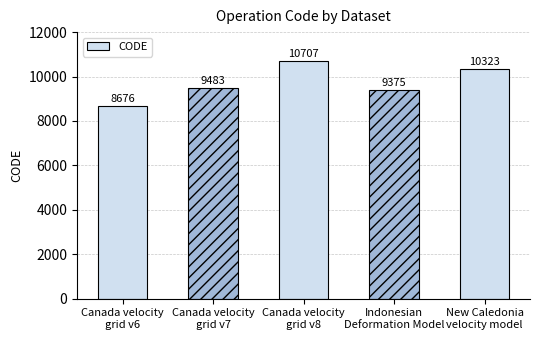

How many bars are there in total?

5